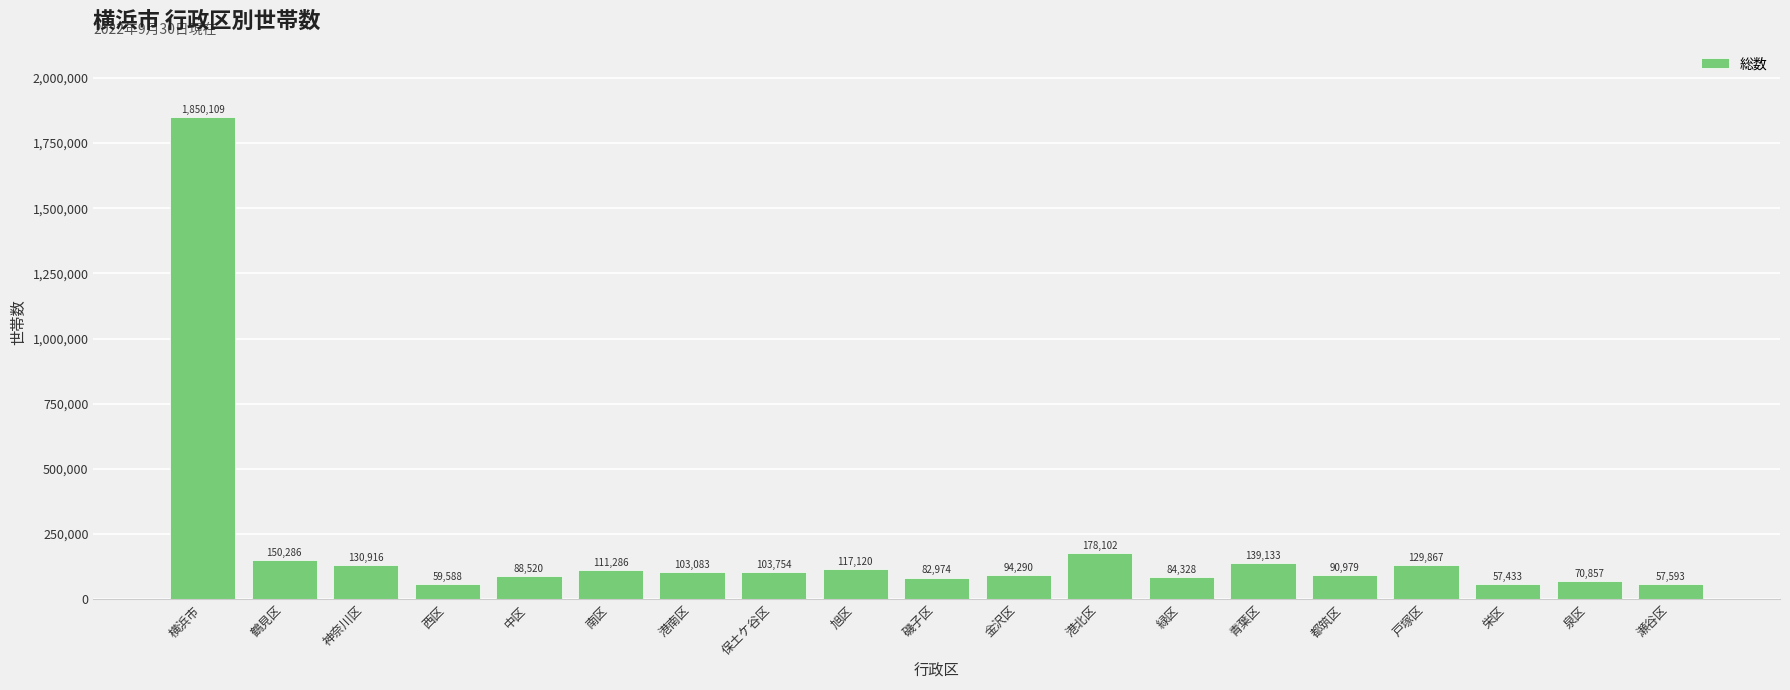

Does the chart contain stacked bars?

No